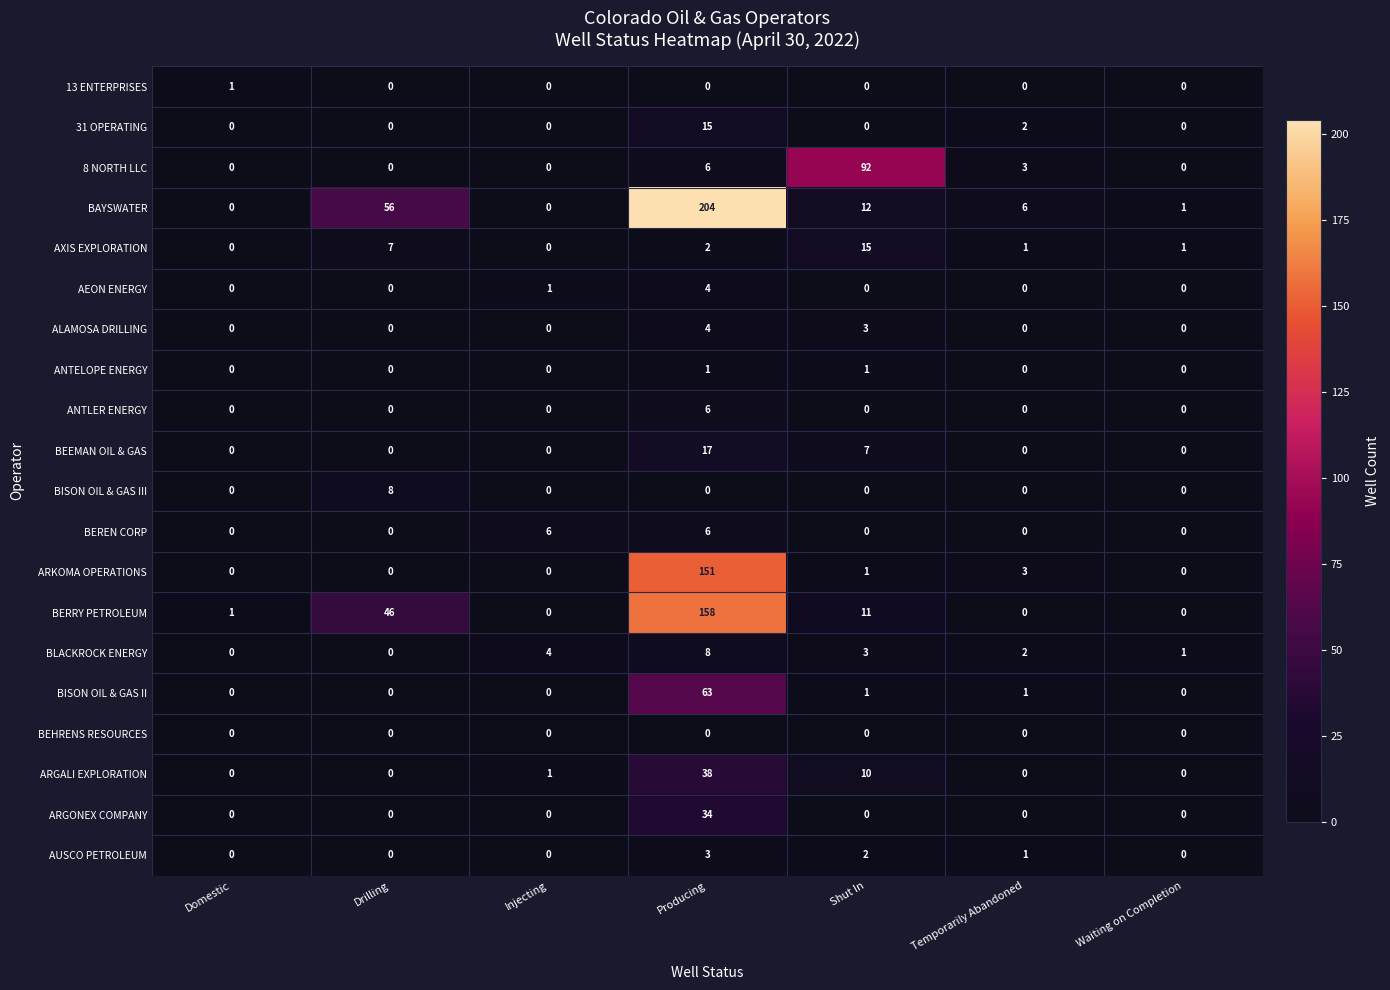

What is the sum of all 8 NORTH LLC values?

101